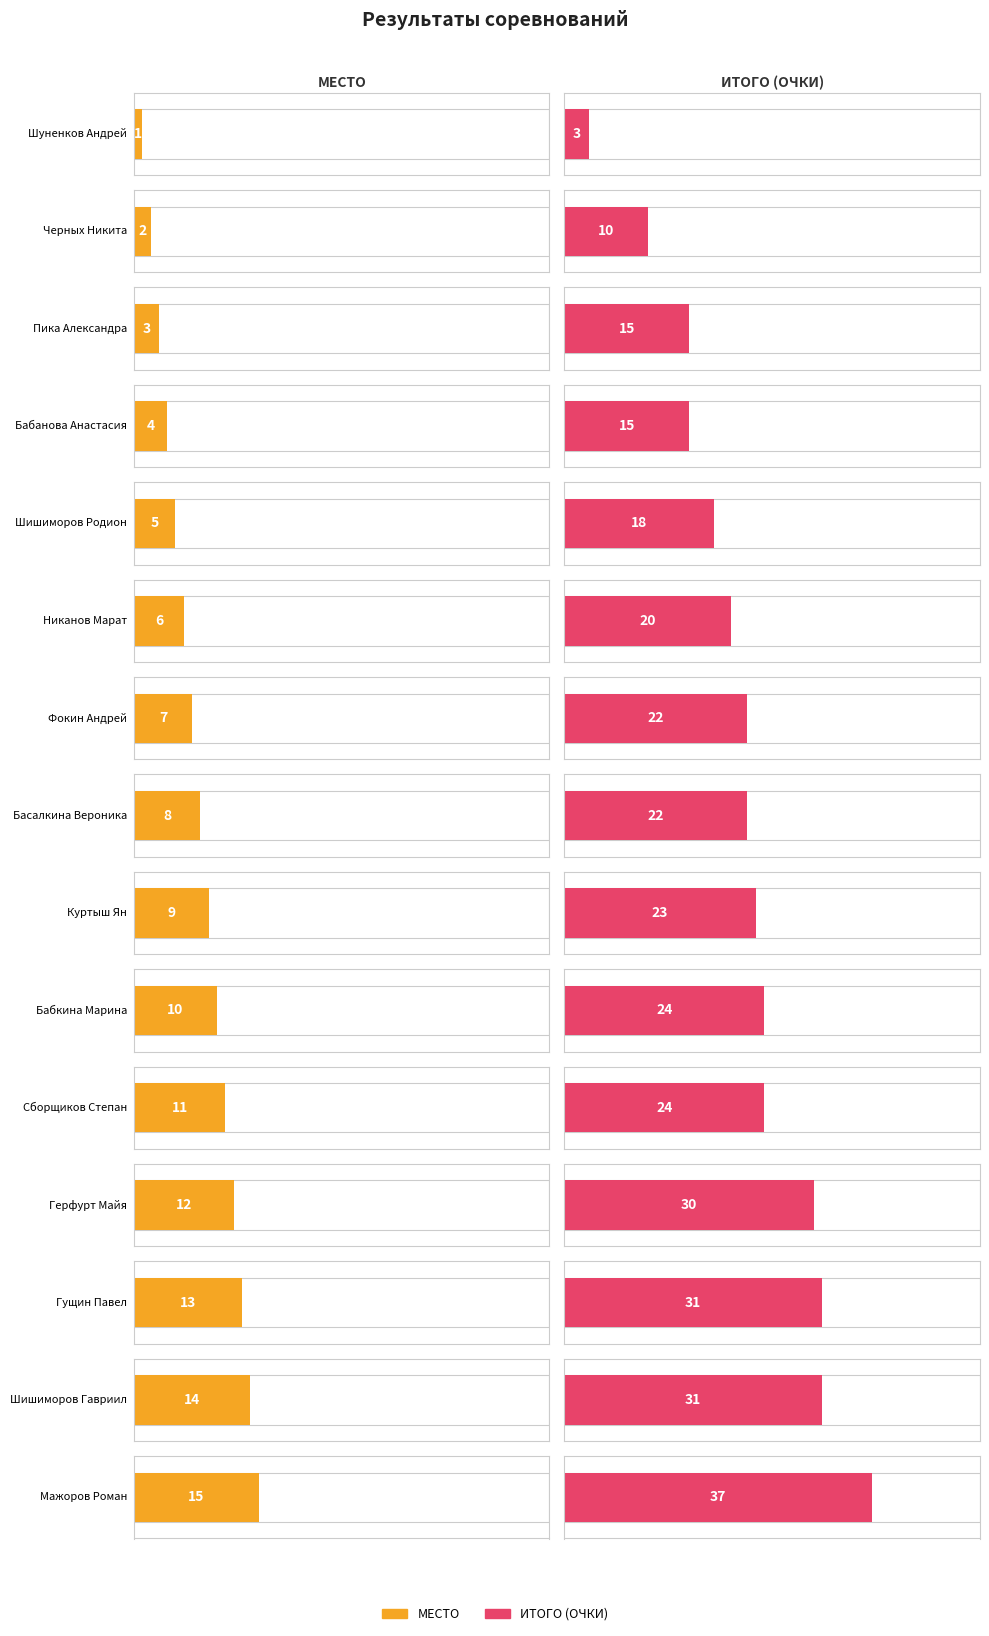

What position from the right is Бабанова Анастасия?

12